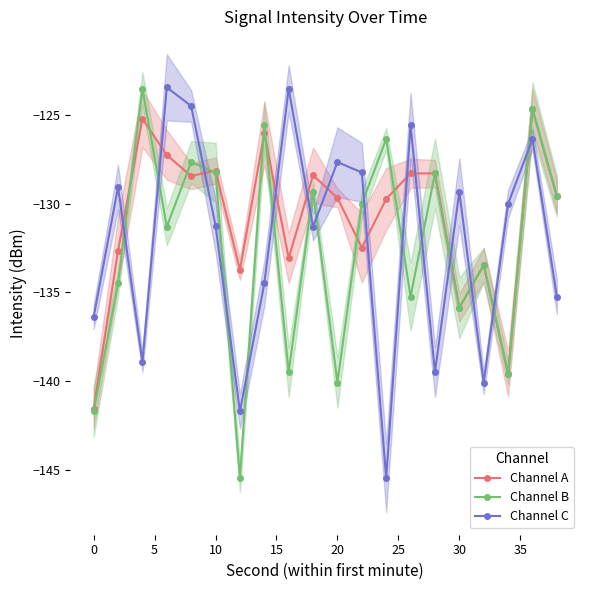

After their last crossing, which series has the higher values: Channel C or Channel A?

Channel A